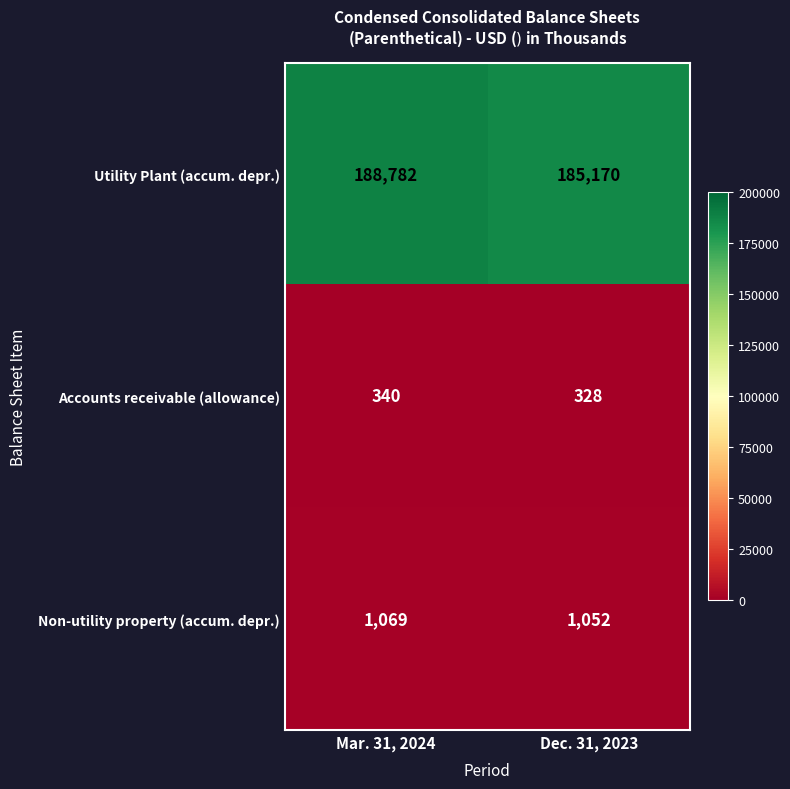

What value does the Non-utility property (accum. depr.) series have at Mar. 31, 2024?

1069